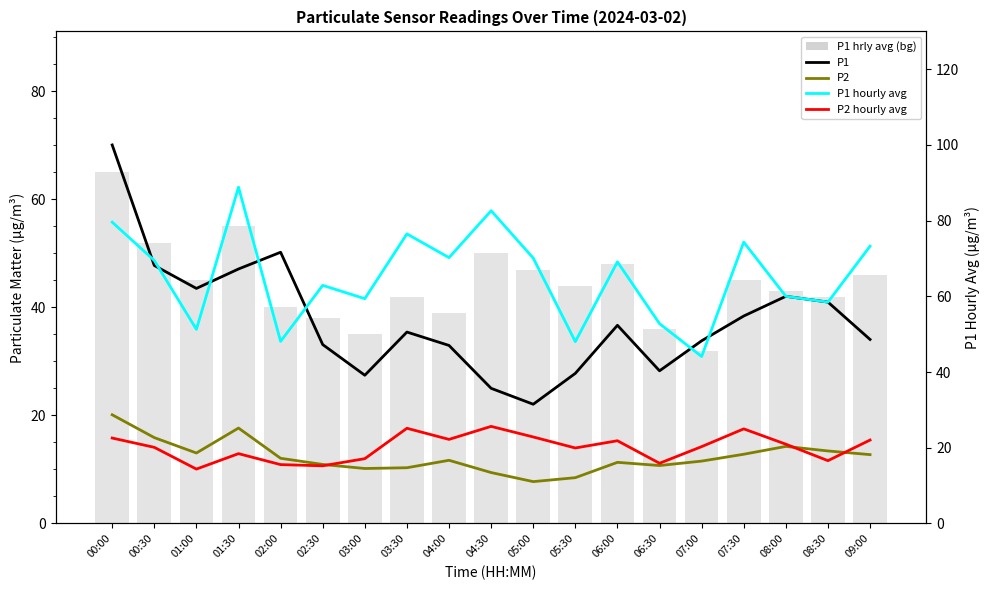

At which label does P2 first exceed 11?

00:00